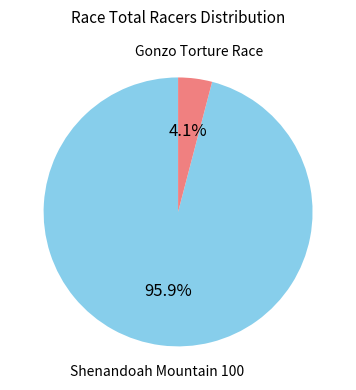

What is the largest slice in the pie chart?

Shenandoah Mountain 100